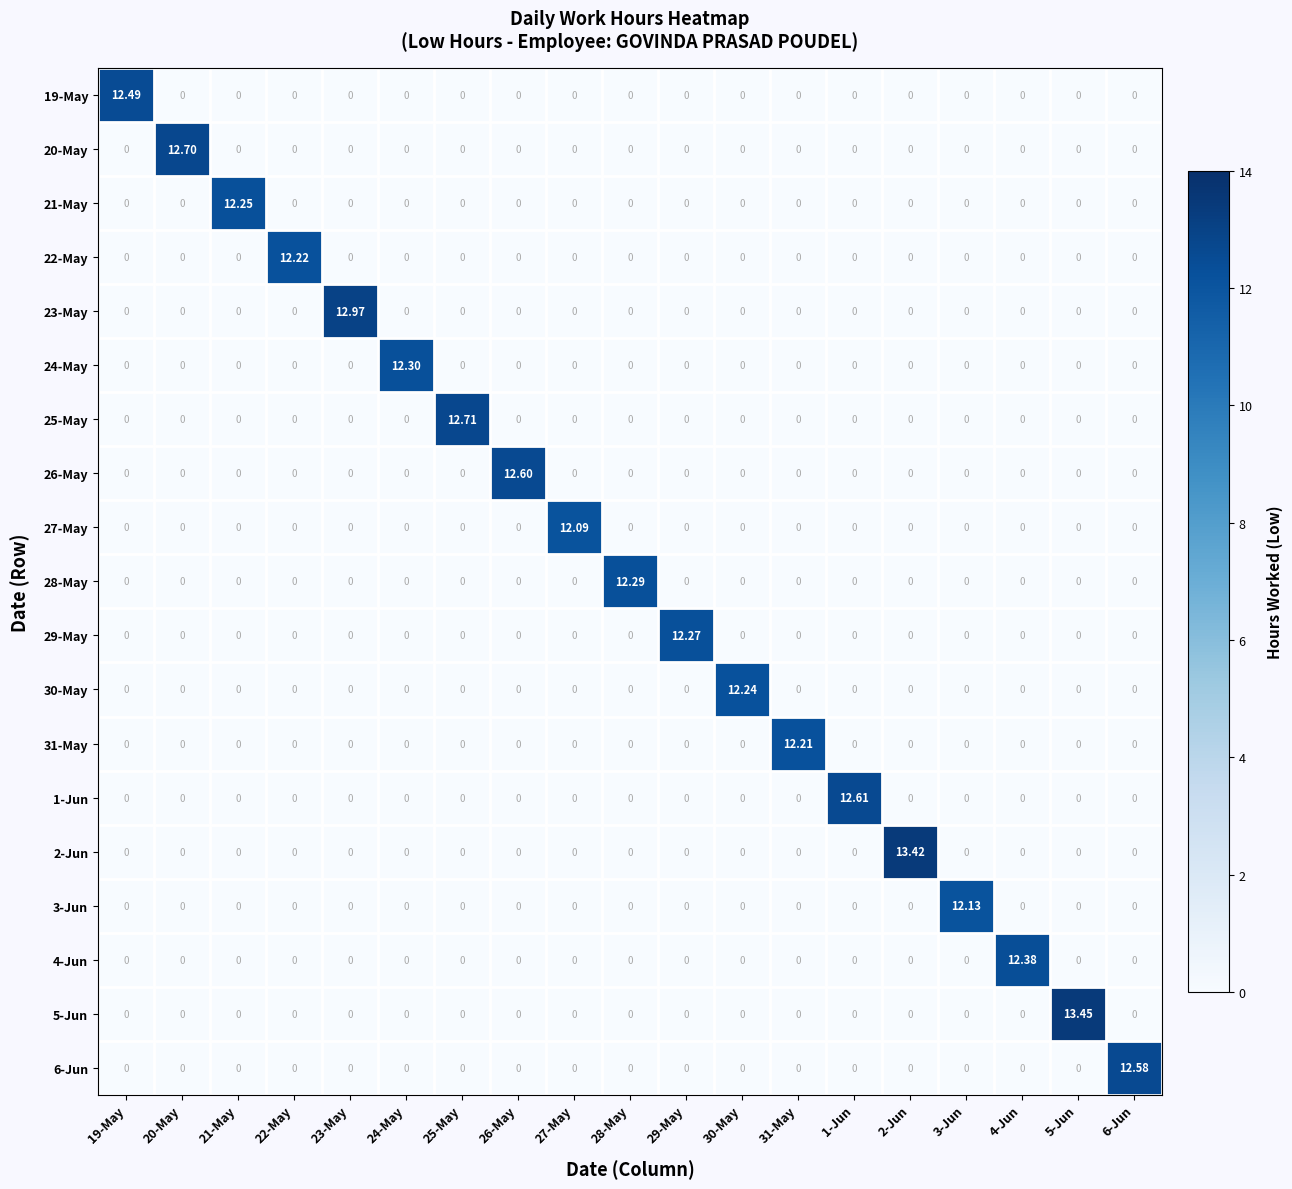

What is the total value across all series at 27-May?

12.1